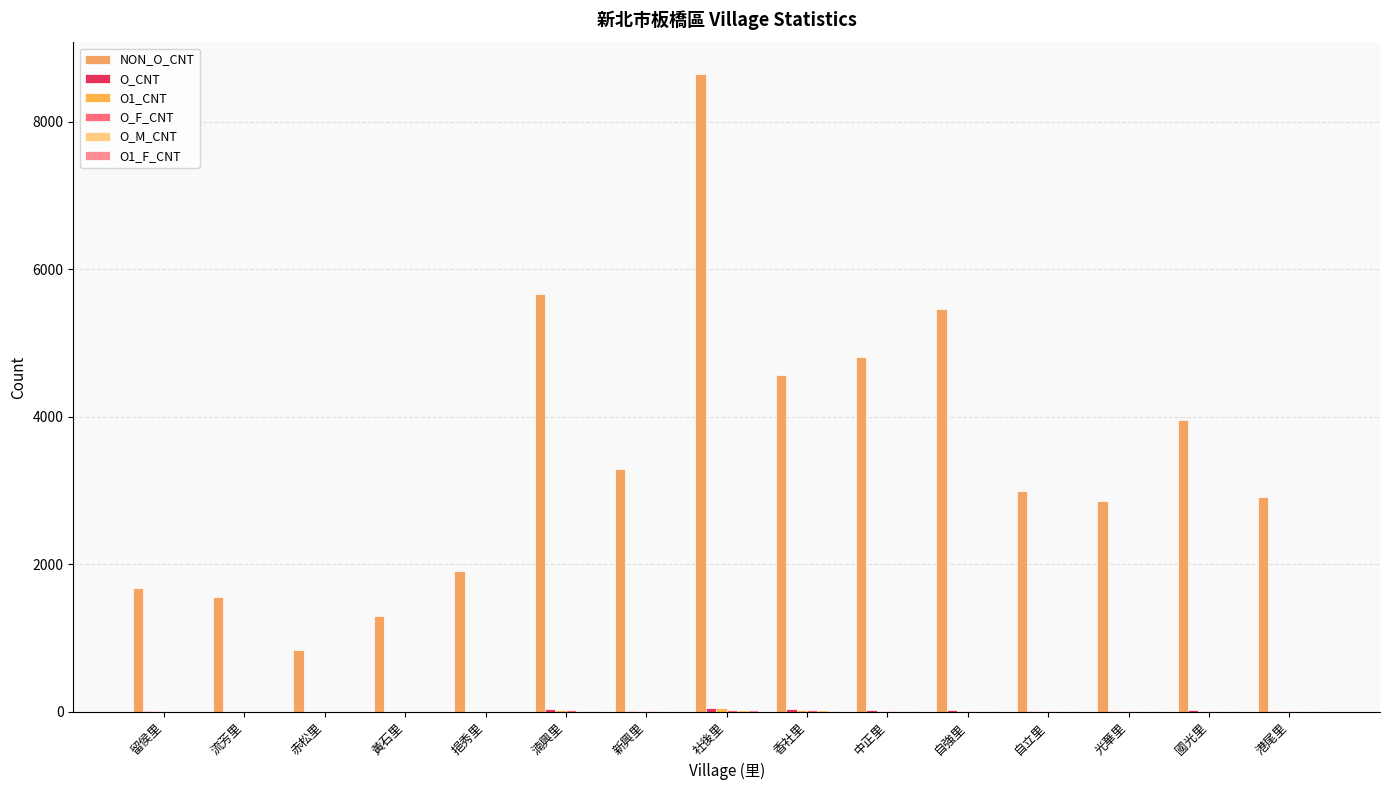

Are the bars horizontal?

No